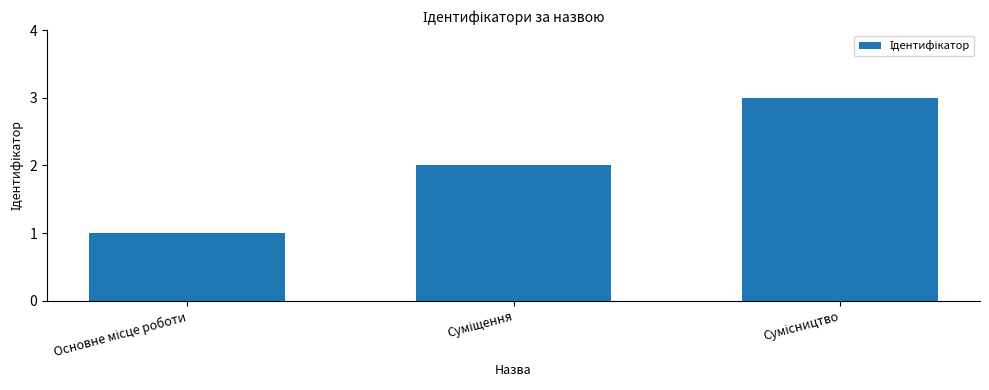

What is the maximum value shown in the chart?

3